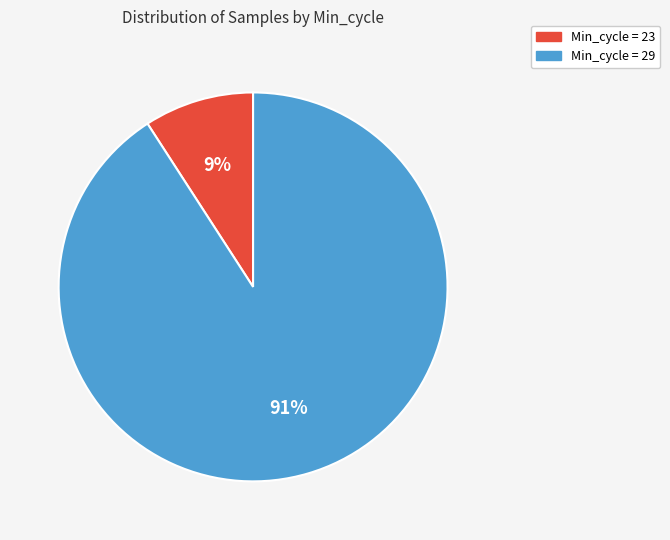

What is the smallest slice in the pie chart?

Min_cycle = 23